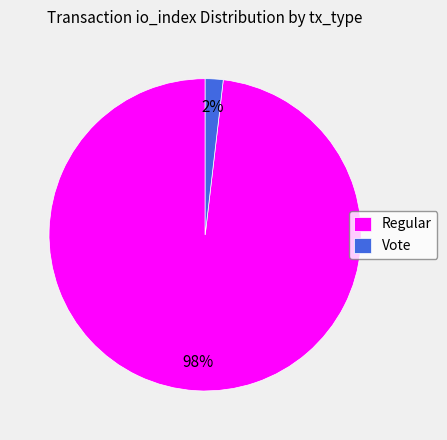

What is the smallest slice in the pie chart?

Vote